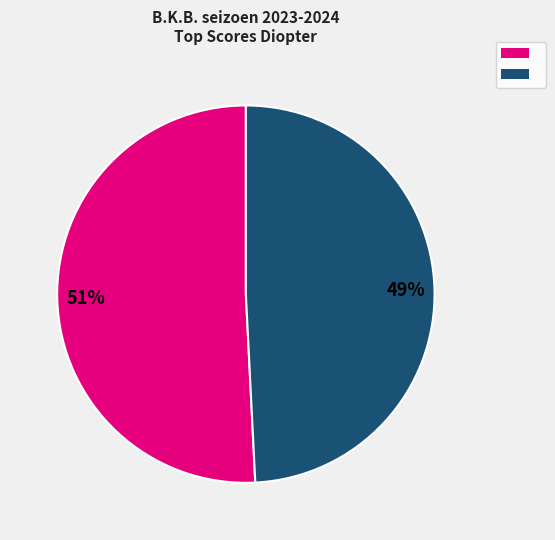

Does any single category account for the majority?

Yes